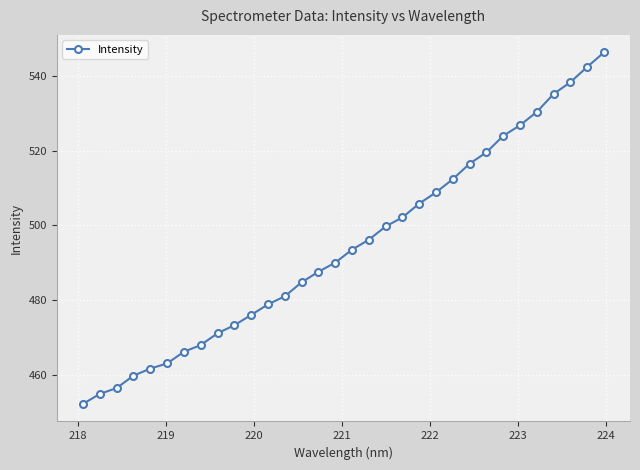

What is the average value?

494.4